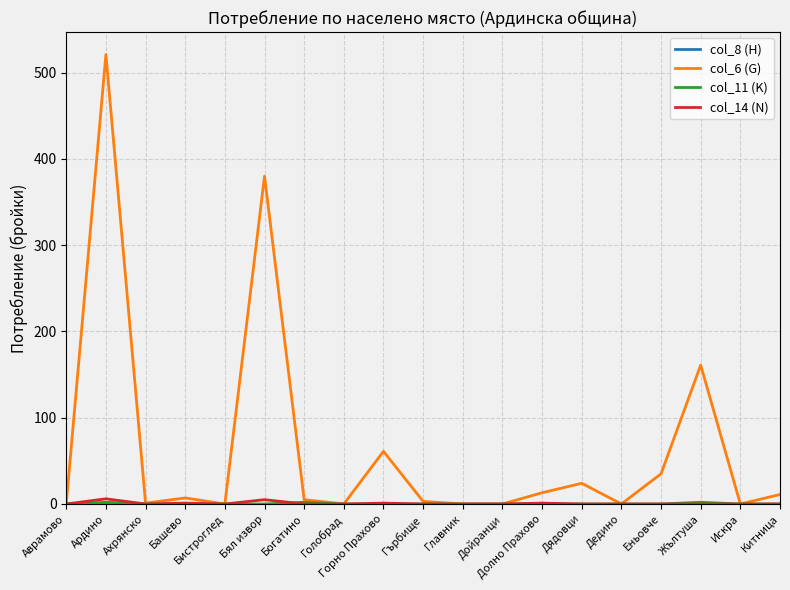

Between Аврамово and Бял извор, which series saw the biggest shift?

col_6 (G)